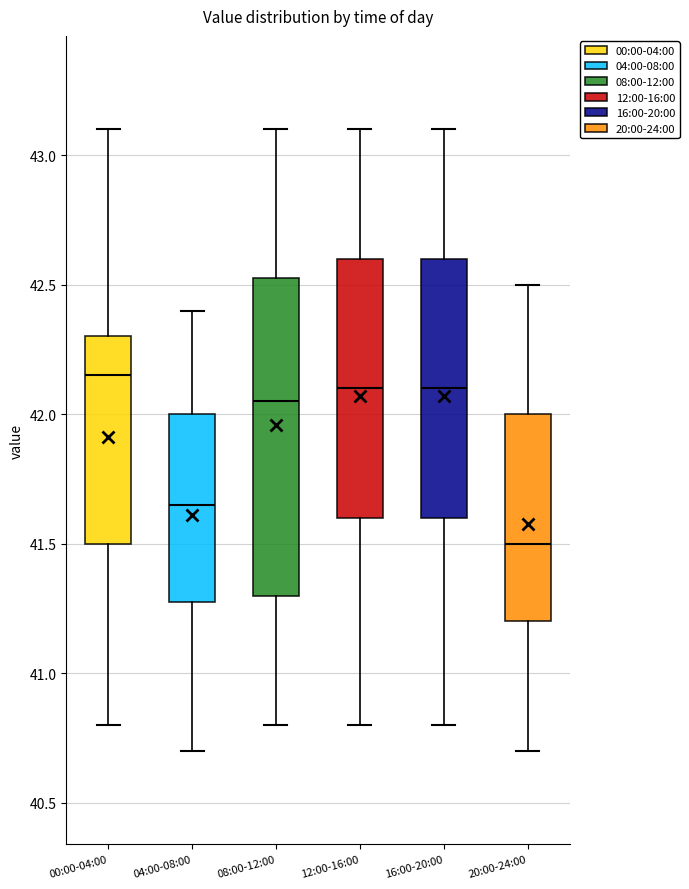

Where is the lower edge of the box for 00:00-04:00 on the y-axis? The values are not printed on the chart, so give them approximately, as read against the axis.

41.50